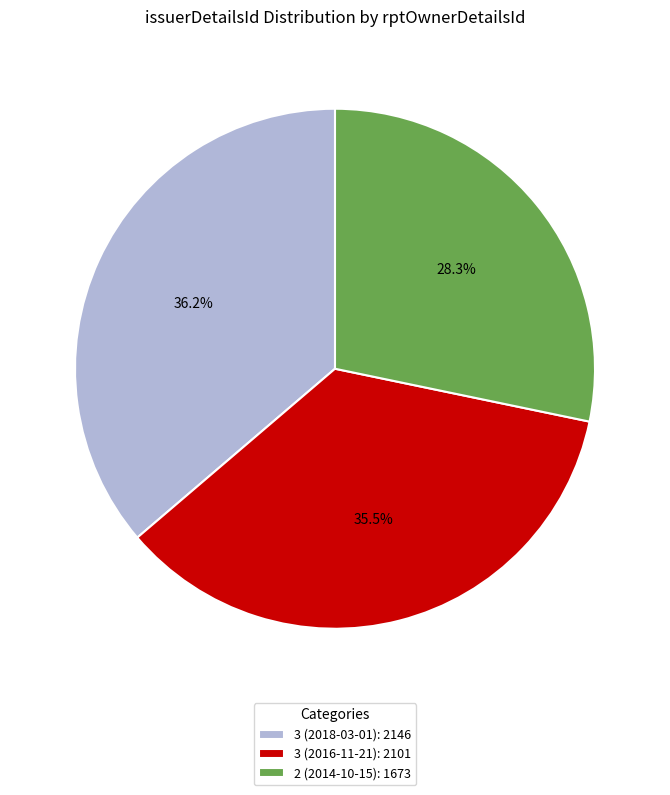

Rank the categories by value from highest to lowest.

3 (2018-03-01), 3 (2016-11-21), 2 (2014-10-15)